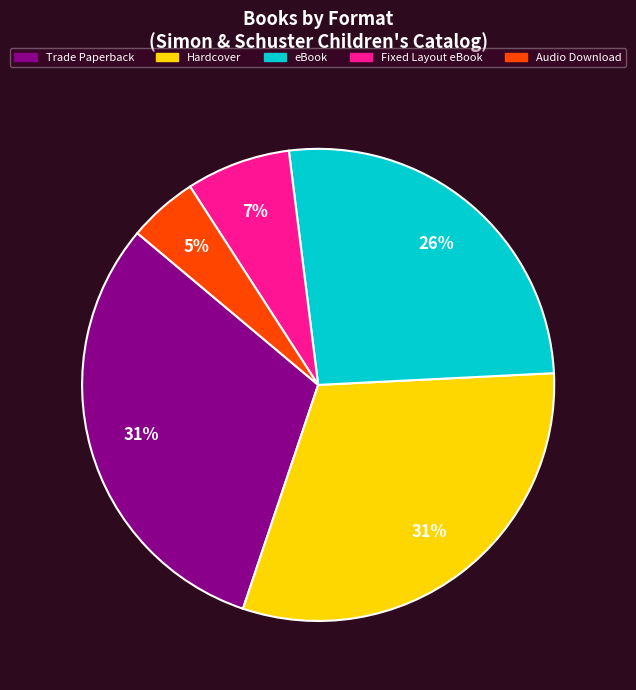

To the nearest percent, what percentage of the pie is Audio Download?

5%